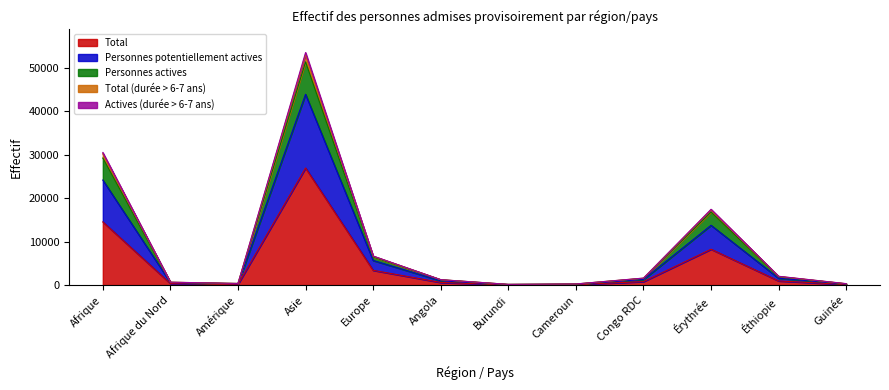

Which category has the highest value across all series?

Asie